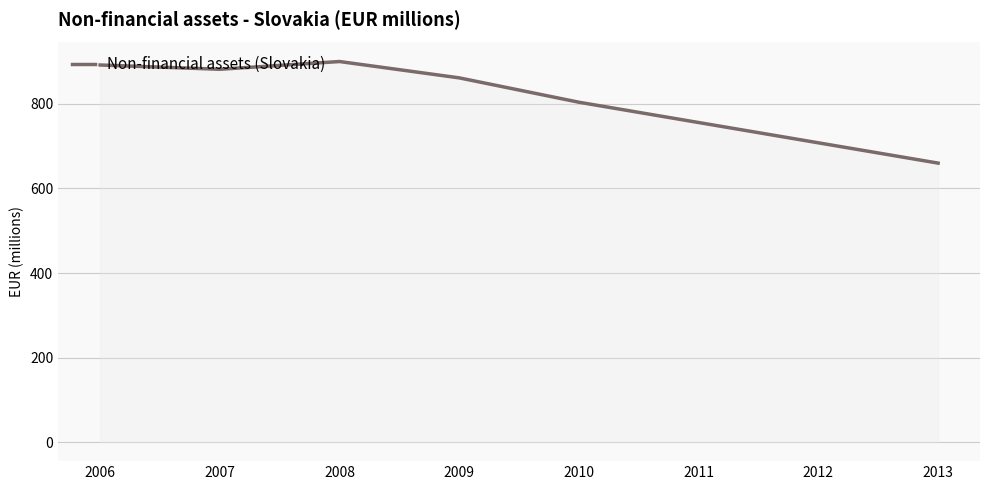

Which has a higher value, 2008 or 2010?

2008